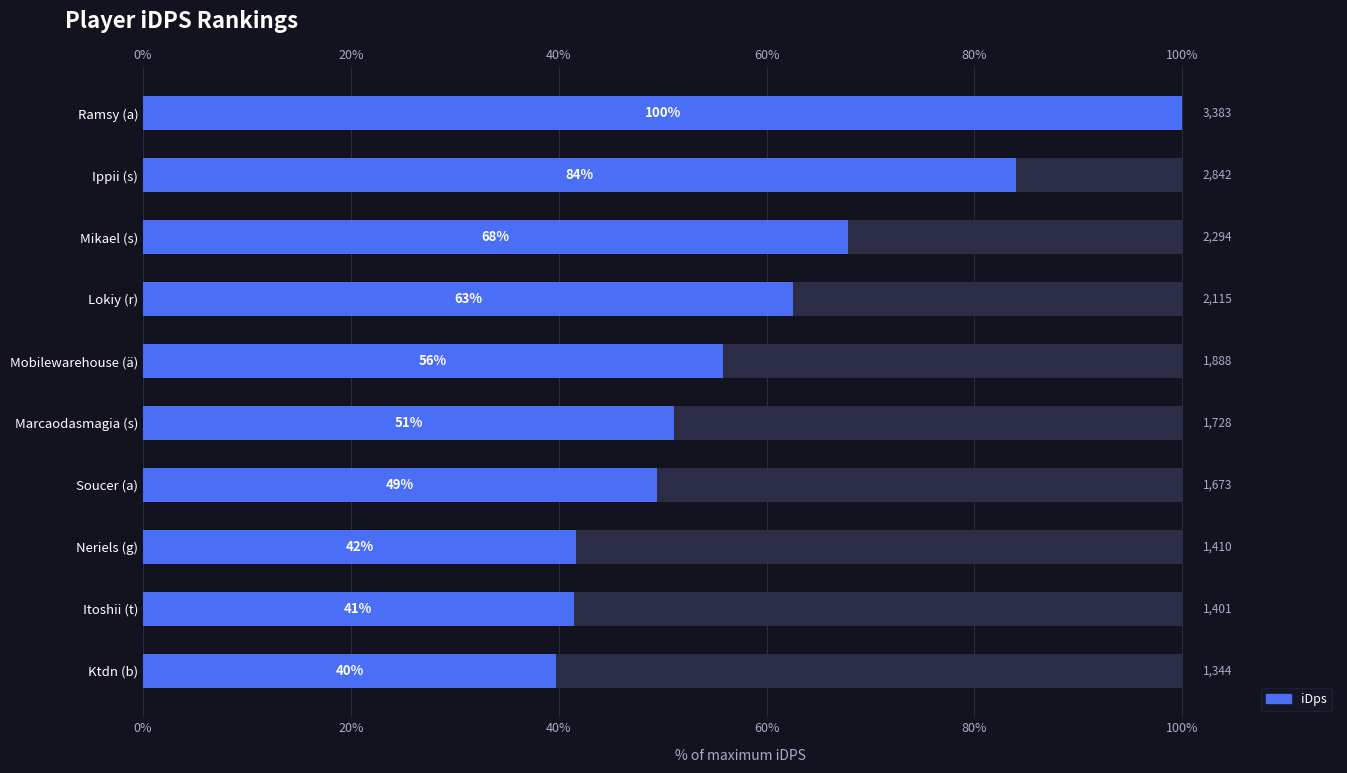

Reading left to right, list all the values displayed in this chart.

100.0	84.0	67.8	62.5	55.8	51.1	49.5	41.7	41.4	39.7